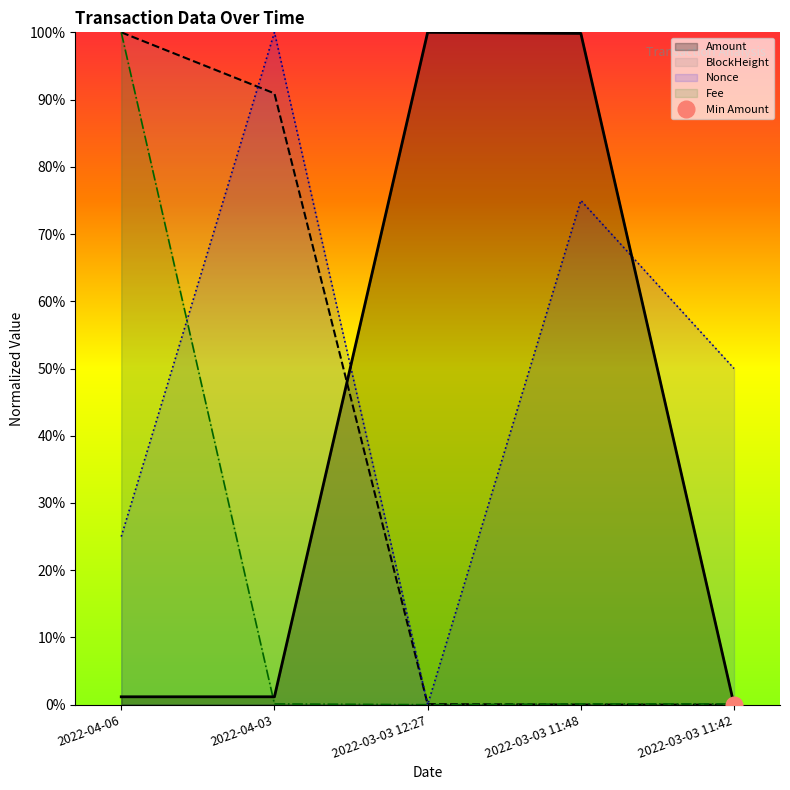

Count the number of data series in this chart.

4